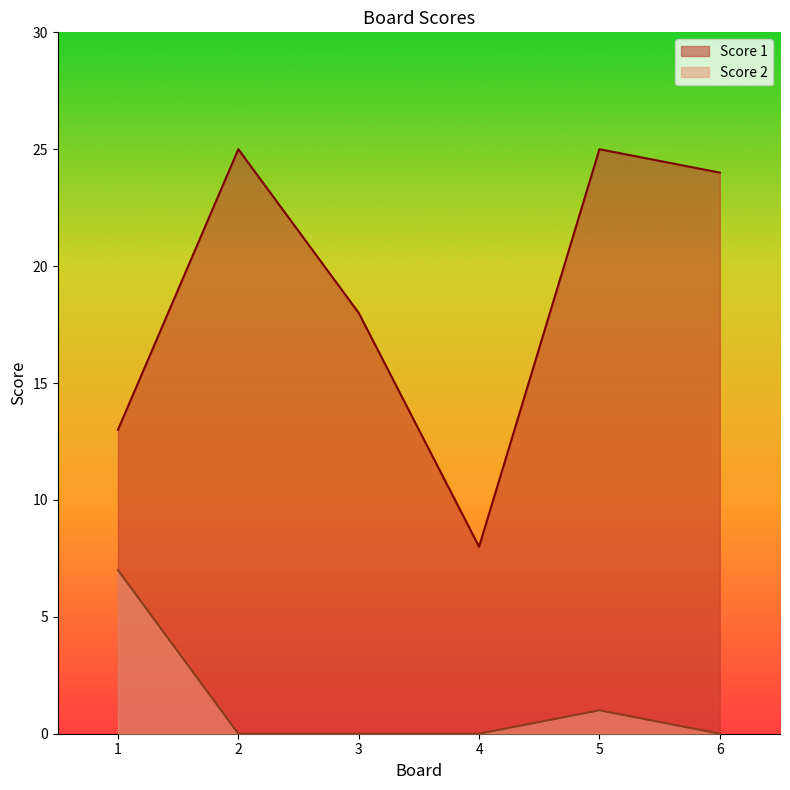

Is it true that Score 2 equals 3 at 1?

False